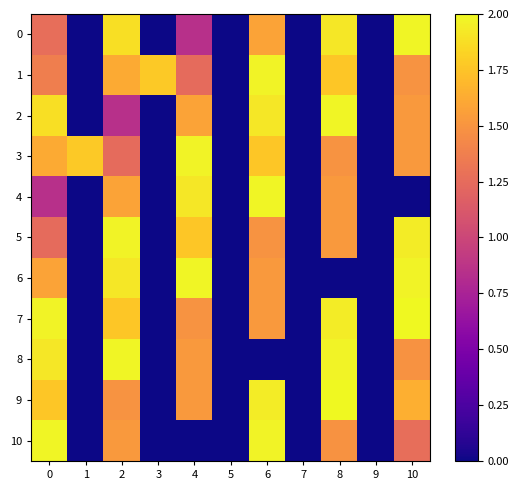

What is the total value across all series at 2?

17.8